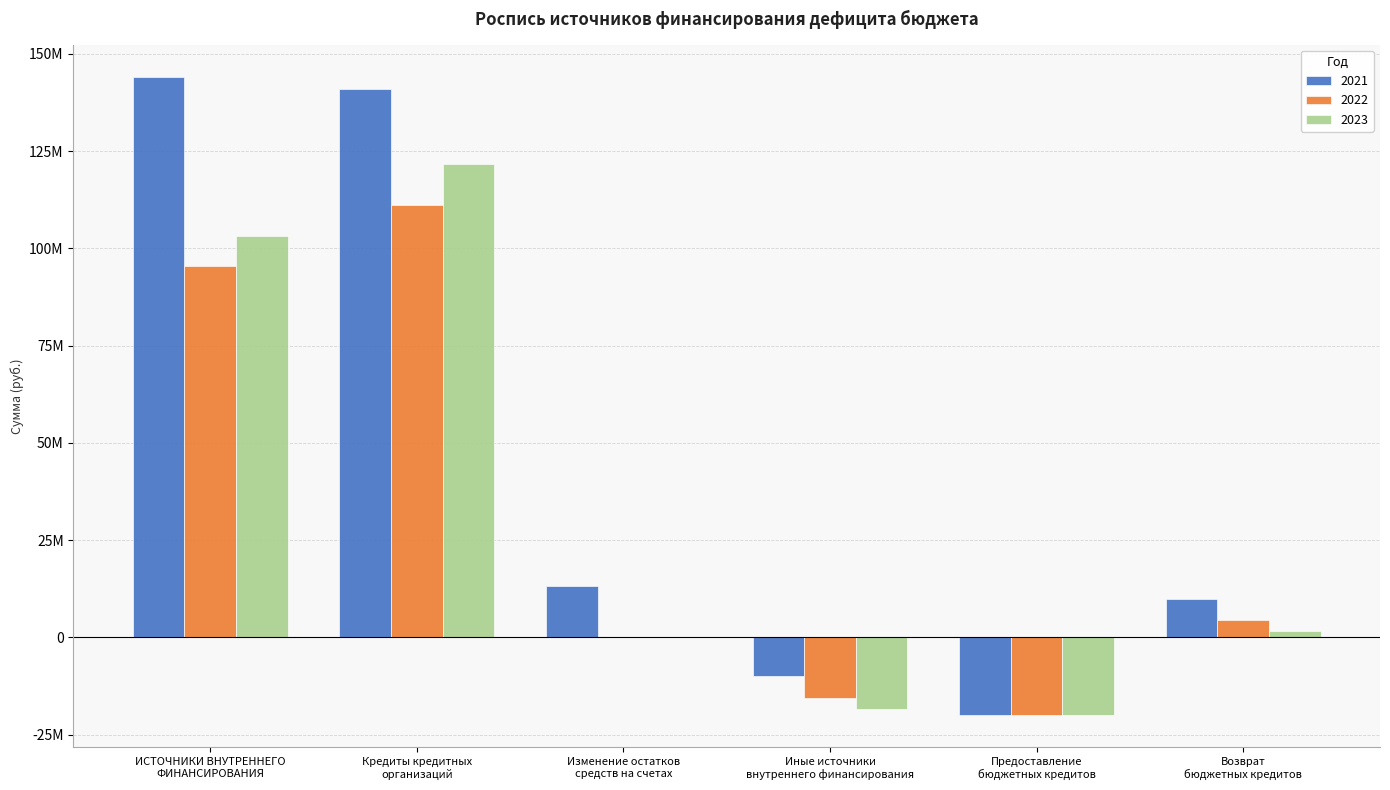

What is the difference between the second highest and second lowest values in the 2021 series?

150914725.9